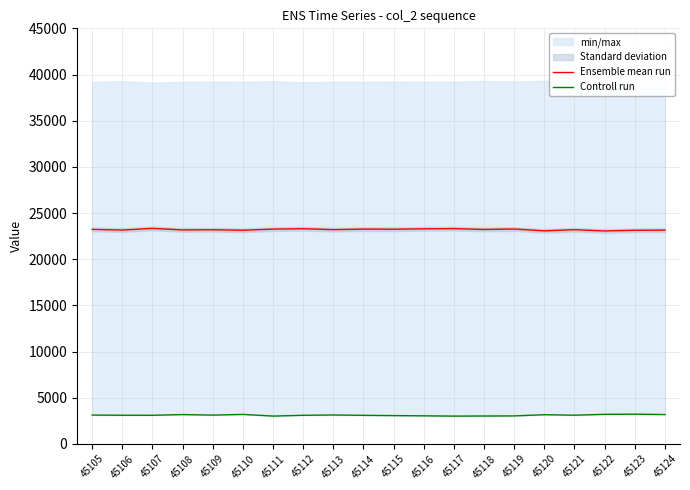

What is the difference between the maximum and minimum values in the Controll run series?

207